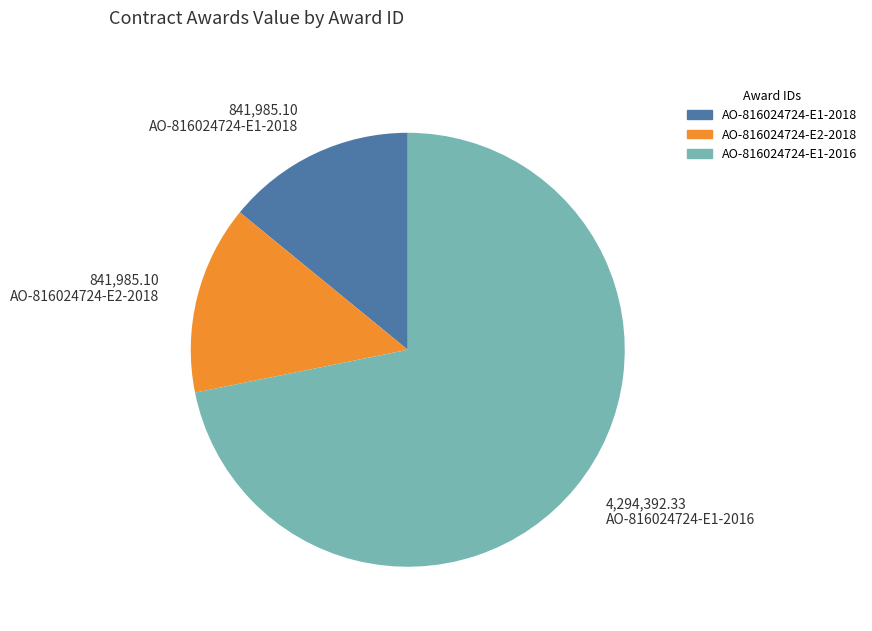

What is the largest slice in the pie chart?

4,294,392.33 AO-816024724-E1-2016